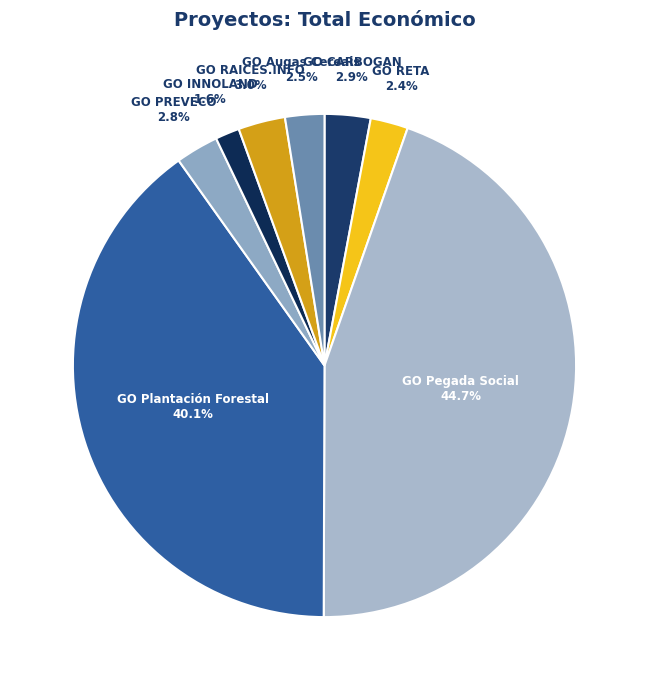

Is there any slice that represents more than half of the pie?

No